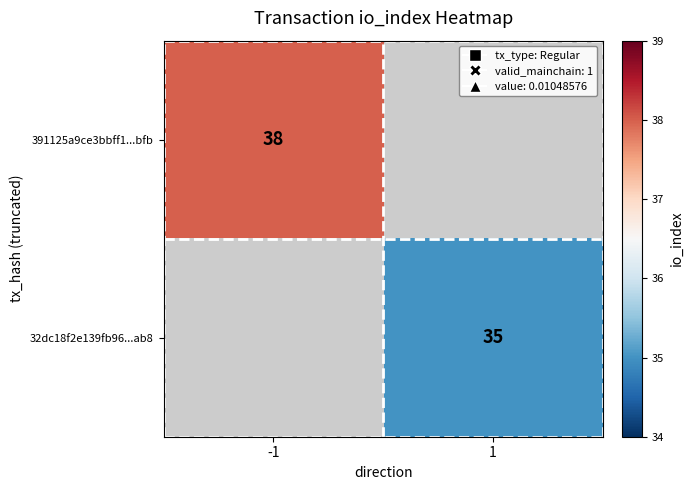

The value of 32dc18f2e139fb96...ab8 at 1 is 35. True or false?

True